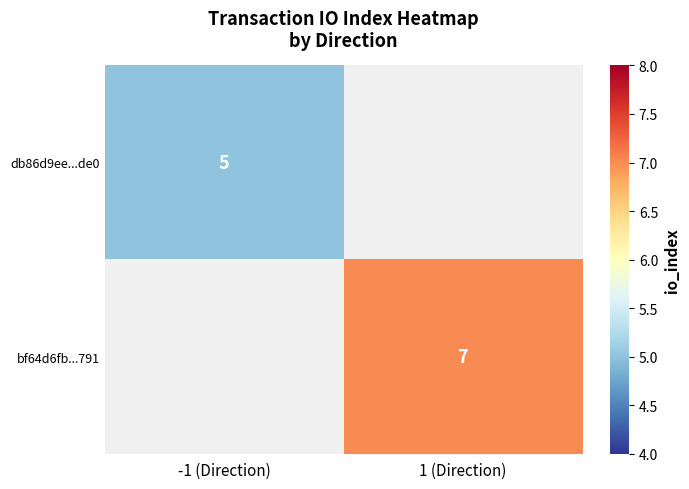

The value of db86d9ee...de0 at -1 (Direction) is 9. True or false?

False